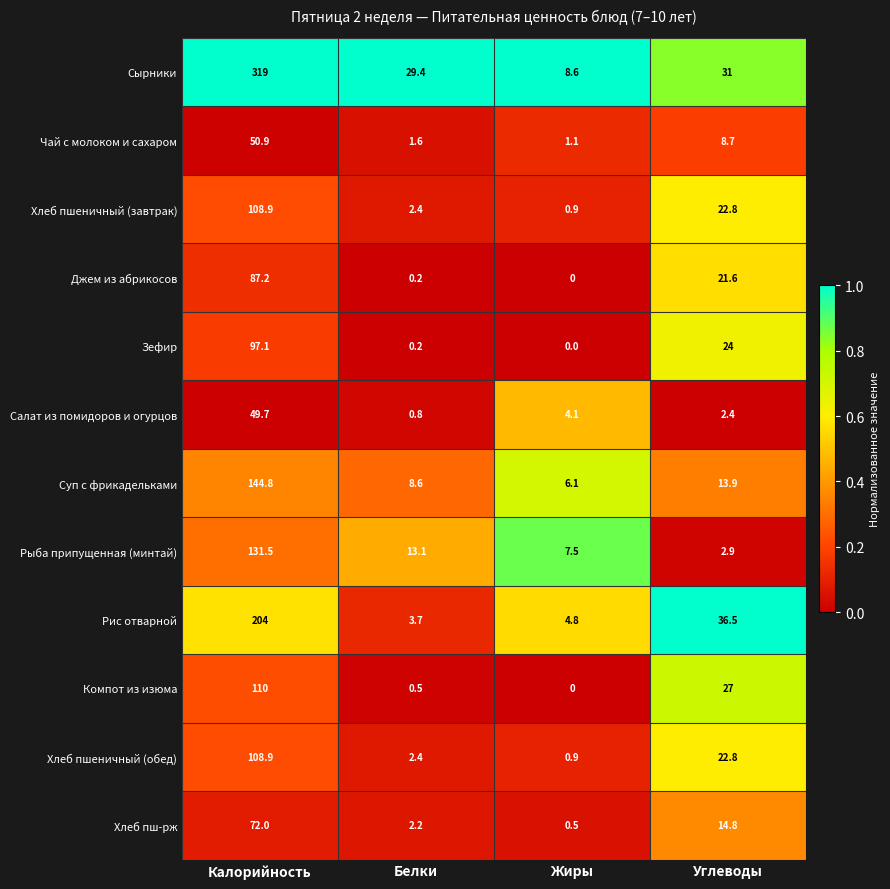

Rank the categories by Чай с молоком и сахаром value from lowest to highest.

Жиры, Белки, Углеводы, Калорийность